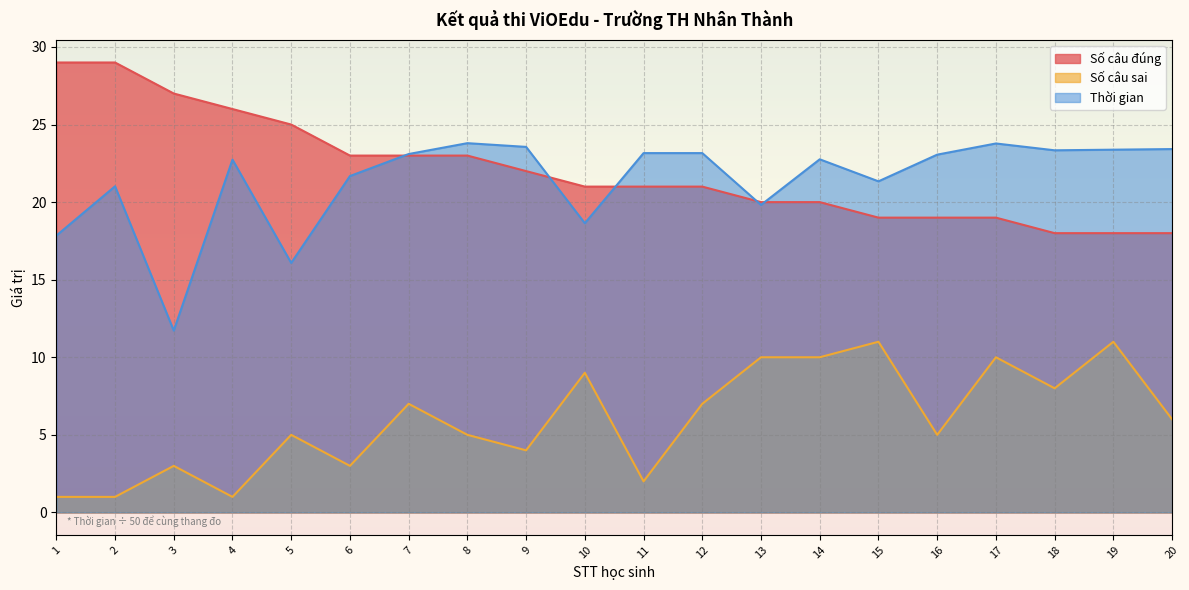

Reading right to left, transcribe all the data shown in this chart.

Số câu đúng: 18.0	18.0	18.0	19.0	19.0	19.0	20.0	20.0	21.0	21.0	21.0	22.0	23.0	23.0	23.0	25.0	26.0	27.0	29.0	29.0
Số câu sai: 6.0	11.0	8.0	10.0	5.0	11.0	10.0	10.0	7.0	2.0	9.0	4.0	5.0	7.0	3.0	5.0	1.0	3.0	1.0	1.0
Thời gian: 23.4	23.4	23.3	23.8	23.1	21.3	22.8	19.8	23.2	23.2	18.6	23.6	23.8	23.1	21.7	16.1	22.7	11.7	21.0	17.8